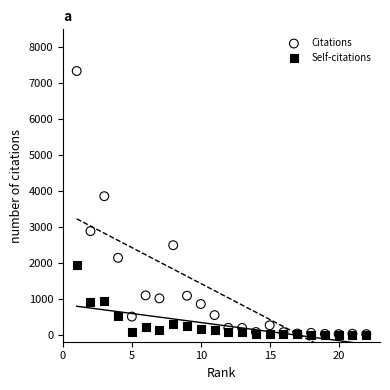

Which series has the largest Y range (max minus min)?

Citations